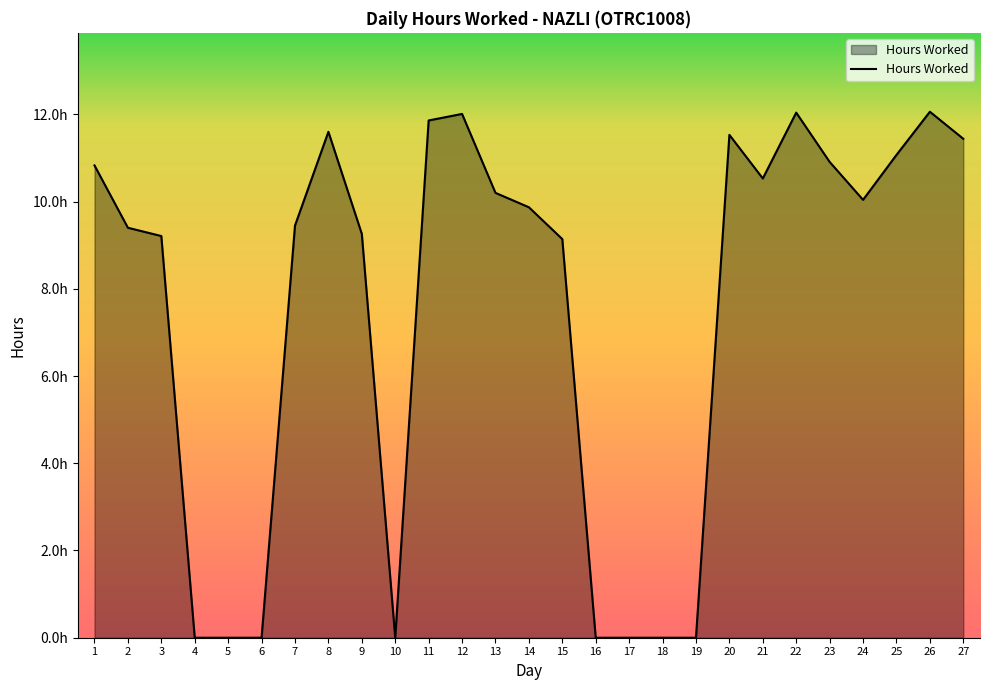

Is this an area chart (filled region under the line)?

Yes